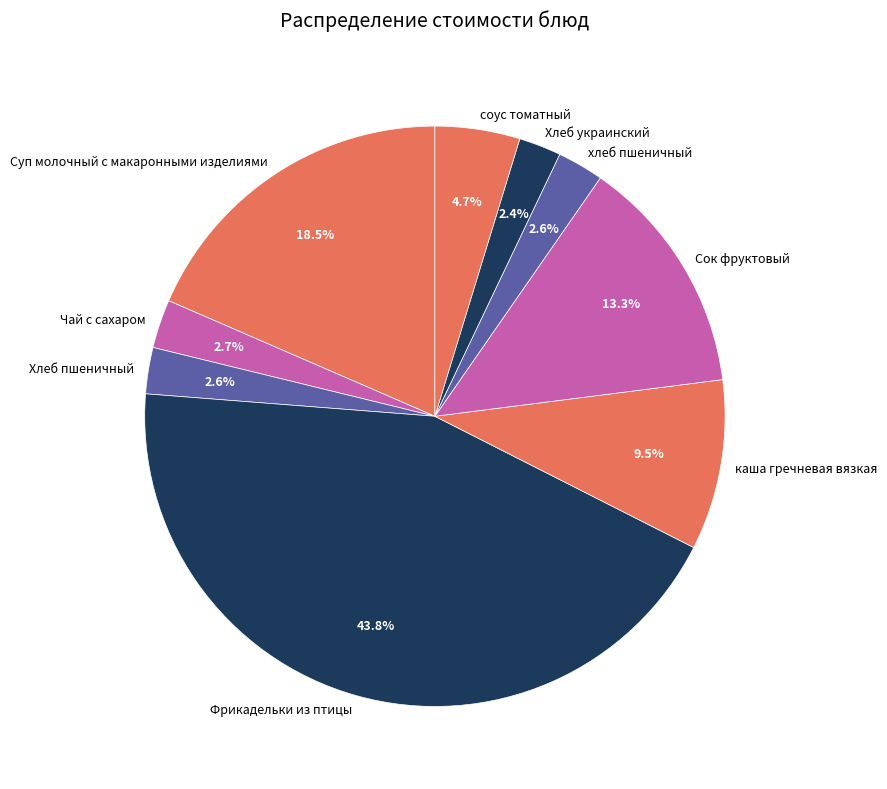

Does Хлеб пшеничный account for over 50% of the chart?

No